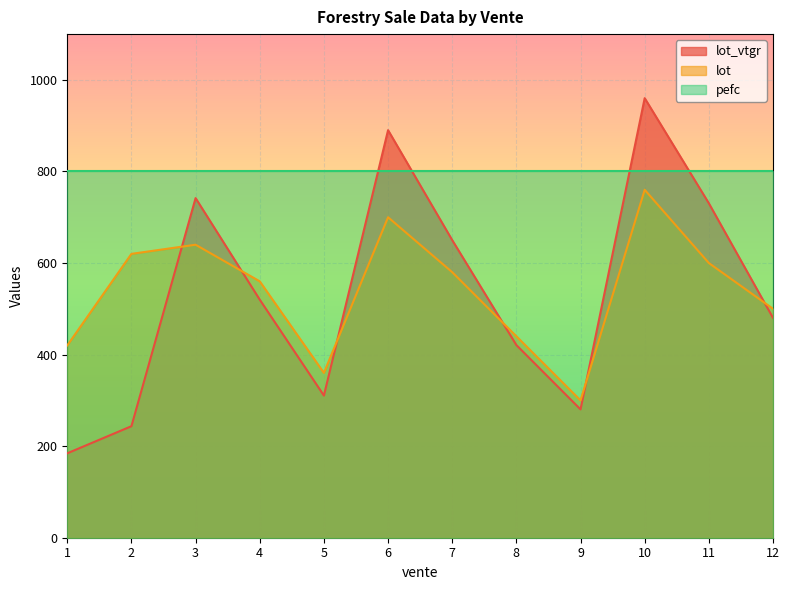

At which category is the sum across all series the highest?

10